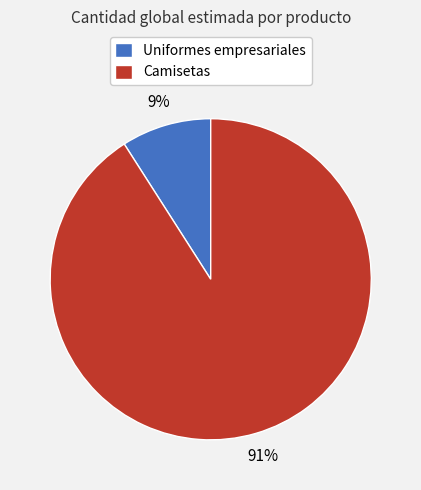

Rank the categories by value from highest to lowest.

Camisetas, Uniformes empresariales